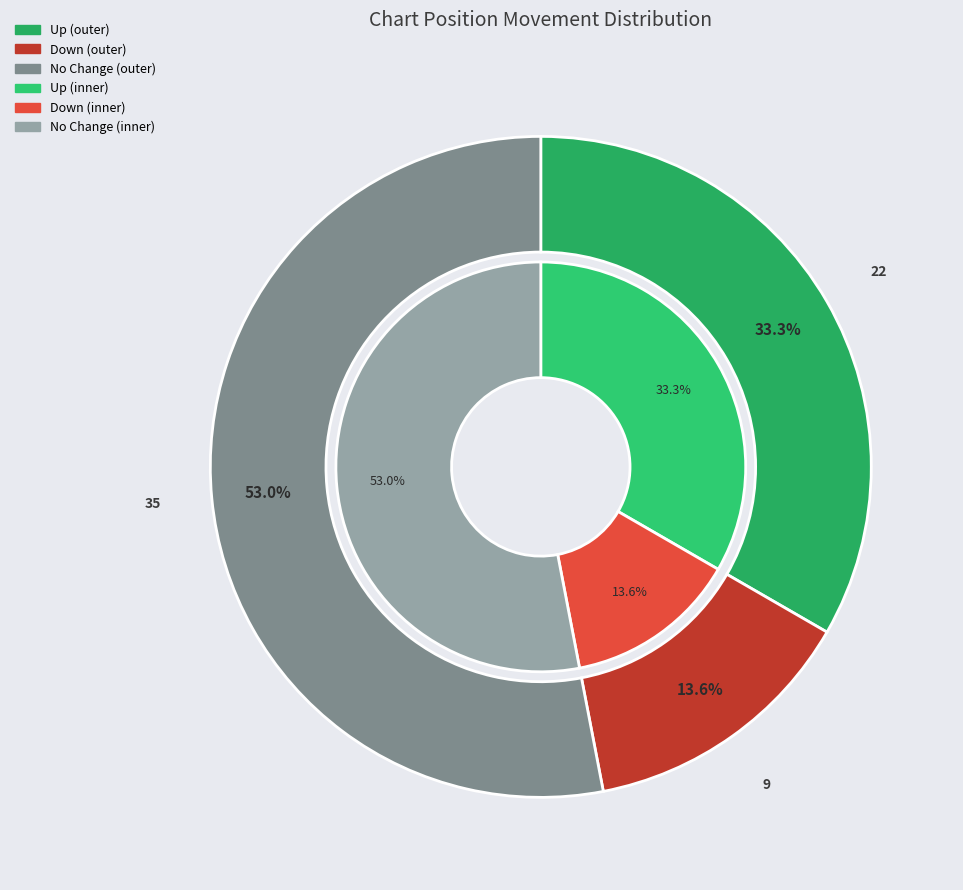

To the nearest percent, what percentage of the pie is -?

53%